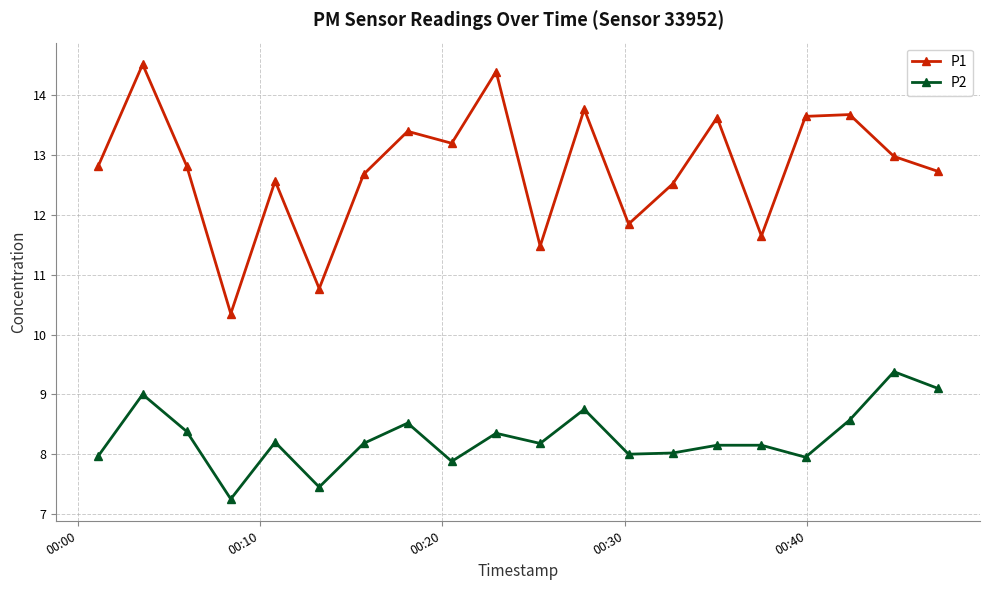

At how many categories does at least one series exceed 11?

18